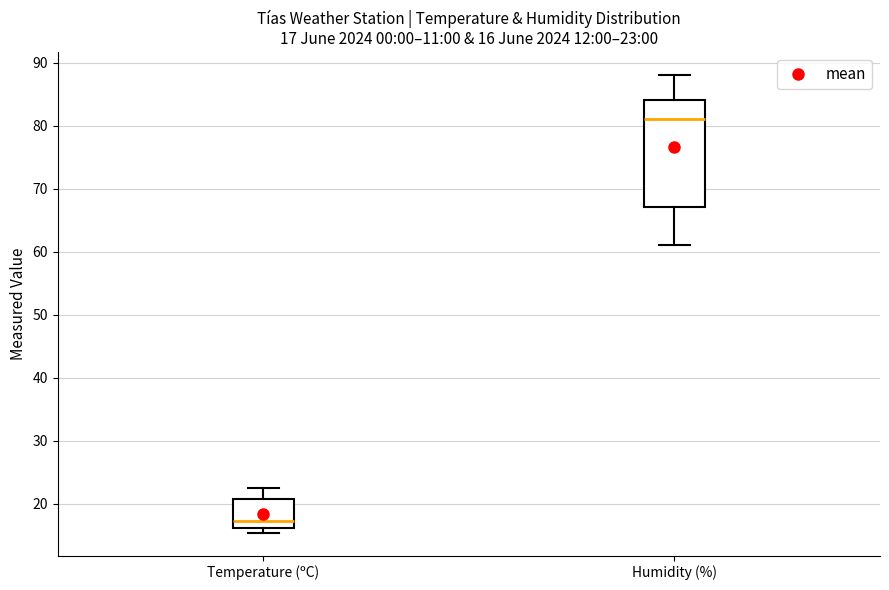

Comparing the boxes themselves (not the whiskers), which one is the tallest?

Humidity (%)